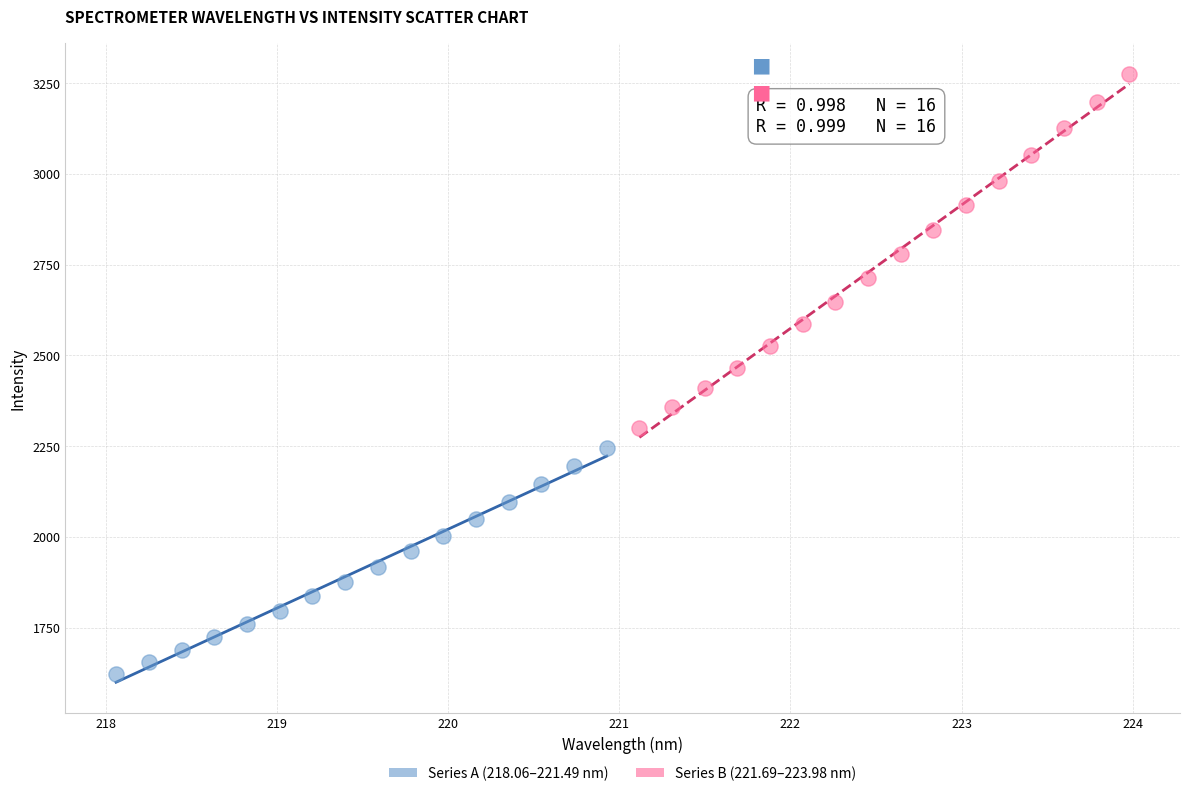

What are all the series names shown in the legend?

Series A (218.06–221.49 nm), Series B (221.69–223.98 nm)